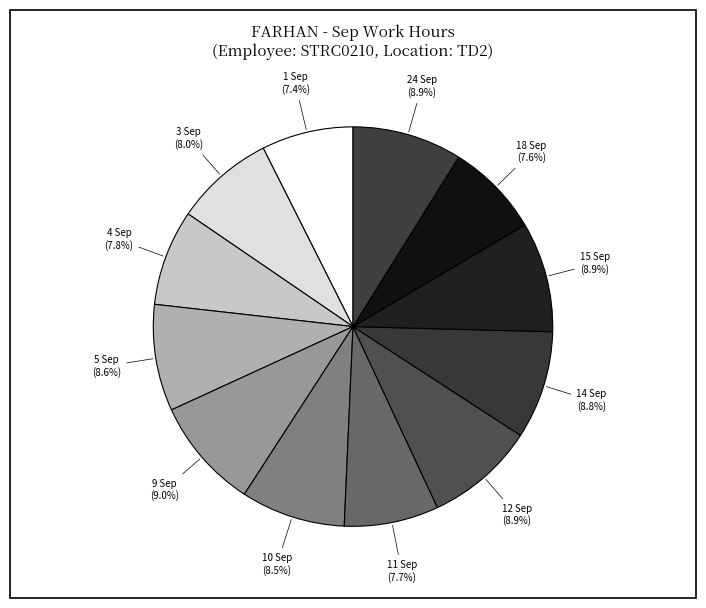

Count the number of slices in the pie.

12